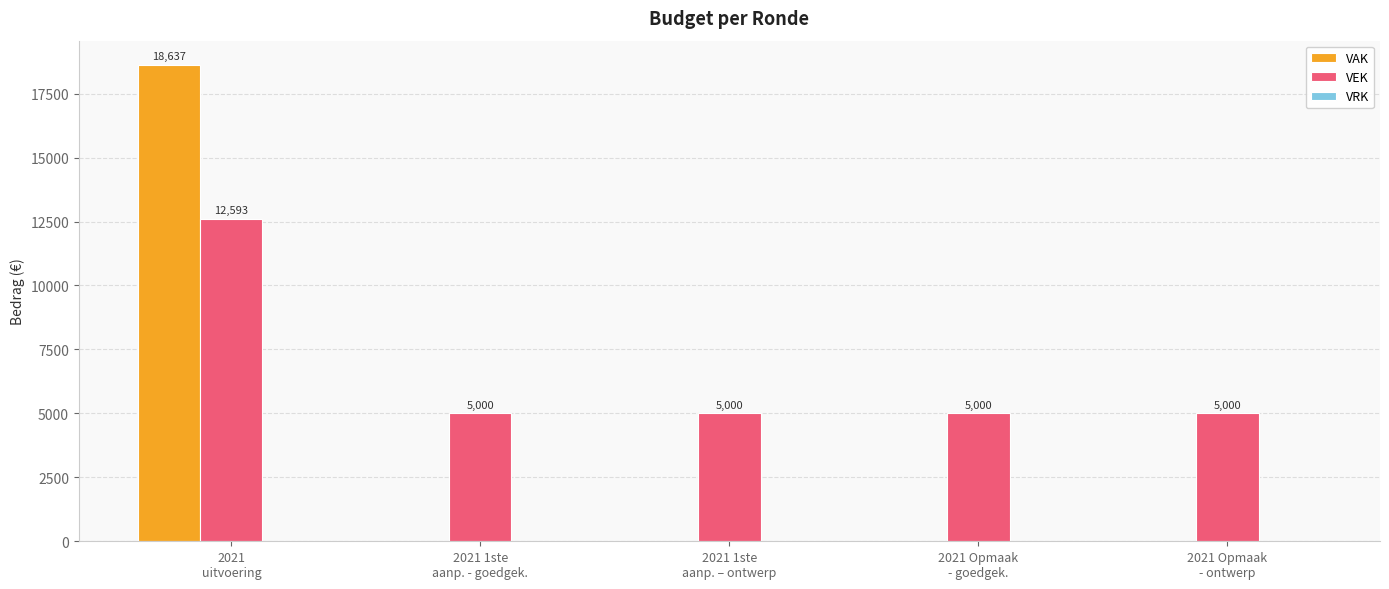

What is the maximum value for VEK?

12593